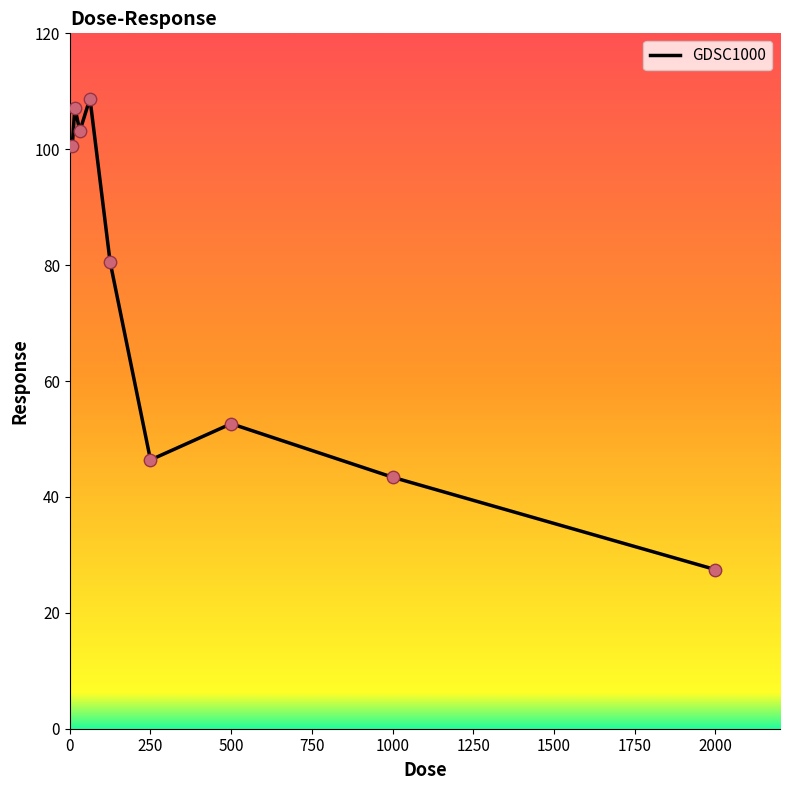

What is the difference between the maximum and minimum values?

81.3